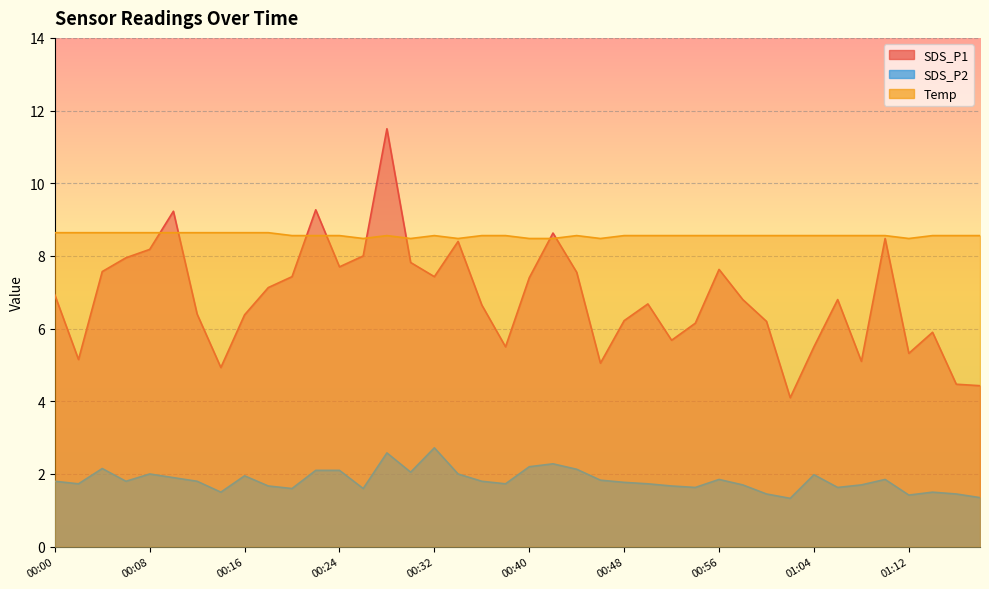

True or false: SDS_P1 and SDS_P2 intersect in this chart.

False